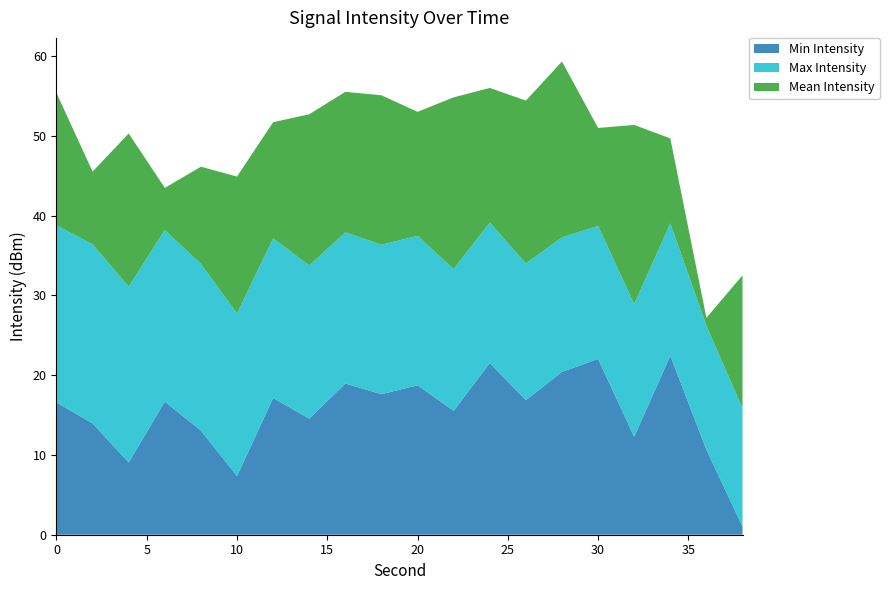

What are all the series names shown in the legend?

Min Intensity, Max Intensity, Mean Intensity